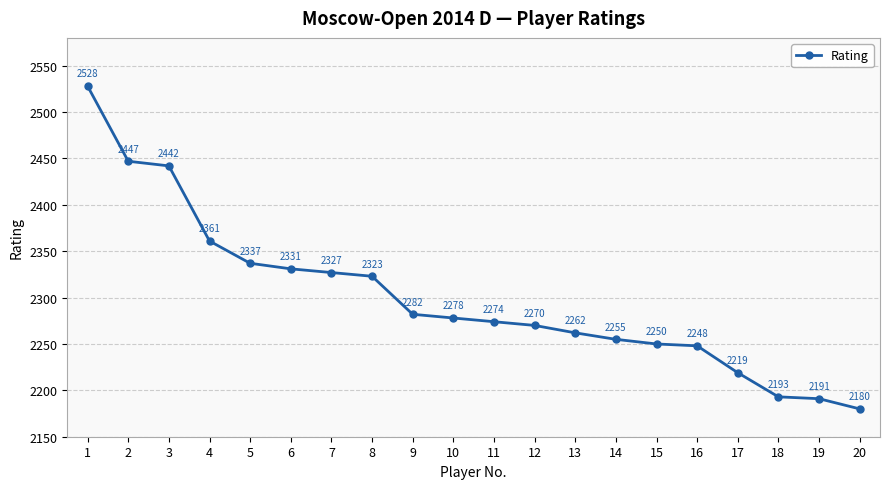

Reading right to left, what are all the values shown in this chart?

20=2180	19=2191	18=2193	17=2219	16=2248	15=2250	14=2255	13=2262	12=2270	11=2274	10=2278	9=2282	8=2323	7=2327	6=2331	5=2337	4=2361	3=2442	2=2447	1=2528